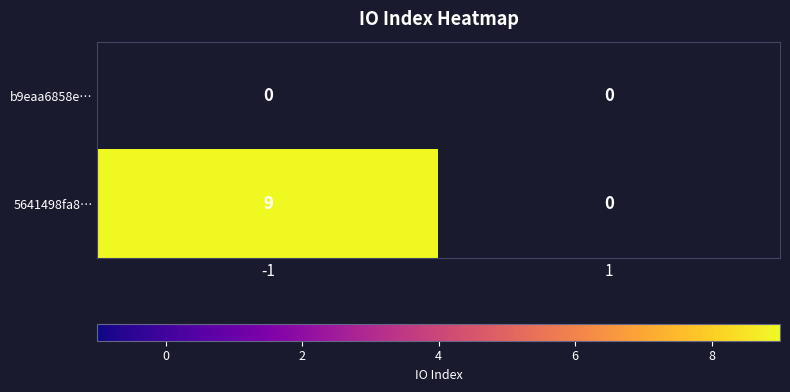

Which series changed the most between -1 and 1?

5641498fa8…